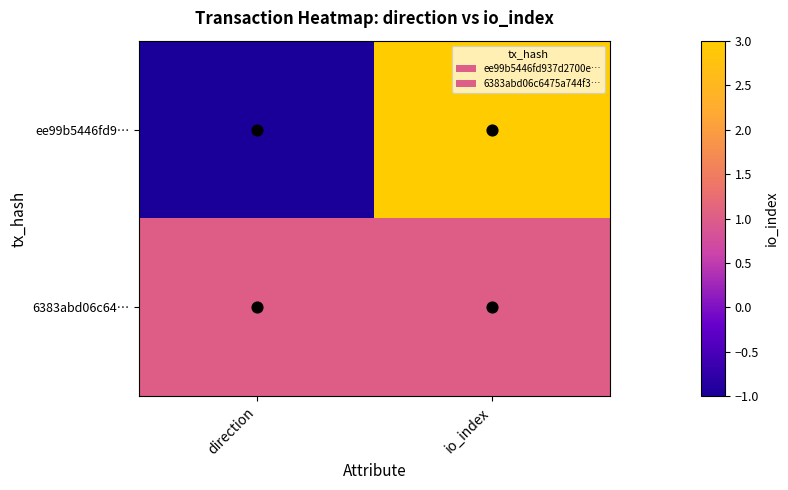

What is the spread (max minus min) of values at io_index?

2